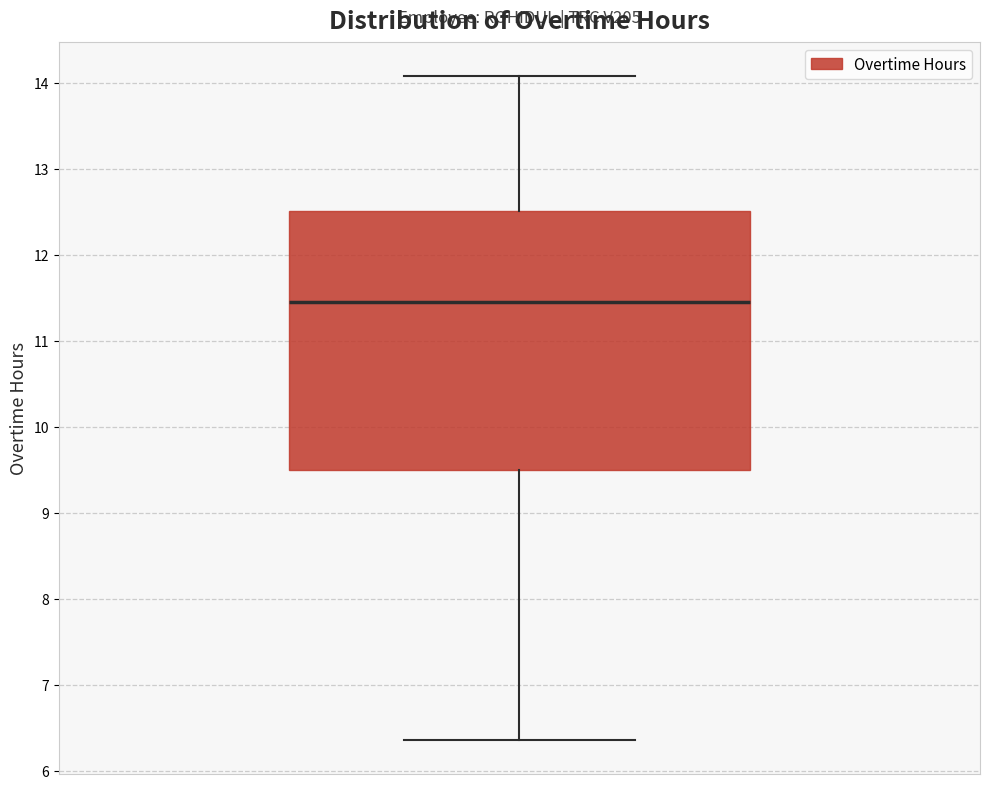

Read this box plot against the y-axis: the position of the median line, the range covered by the box, and the ends of both whiskers. The values are not printed on the chart, so give them approximately, as read against the axis.

median 11.5, box 9.5 to 12.5, whiskers 6.4 to 14.1